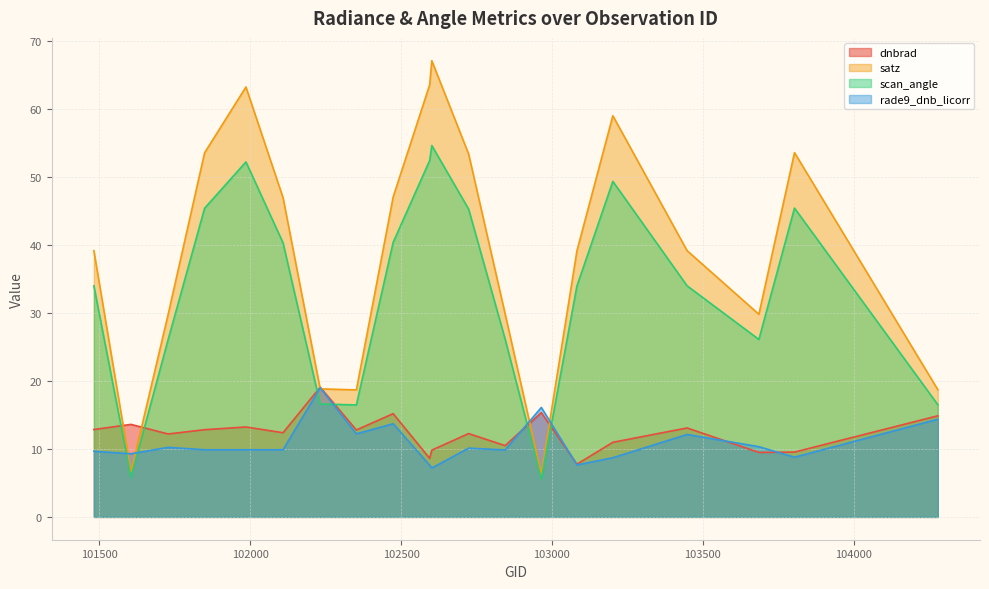

The rade9_dnb_licorr series shows 16.1 at 102965. True or false?

True